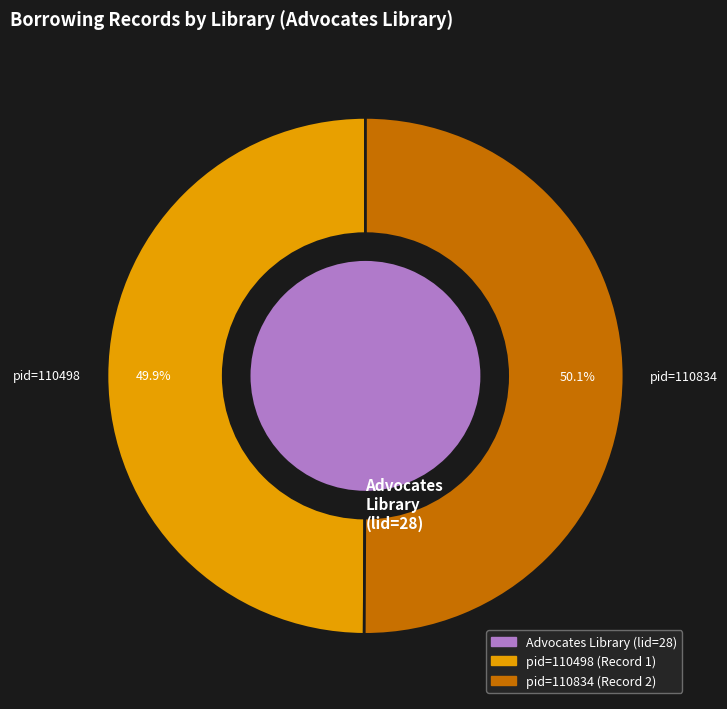

Count the number of slices in the pie.

2